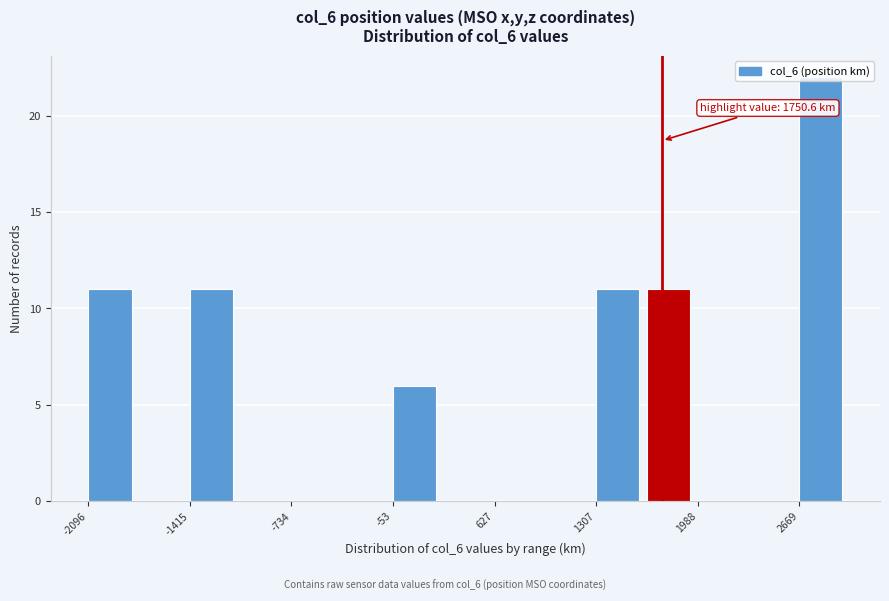

Around what value on the x-axis is the tallest bar? Give the approximate position of its centre, as read against the axis.

2800